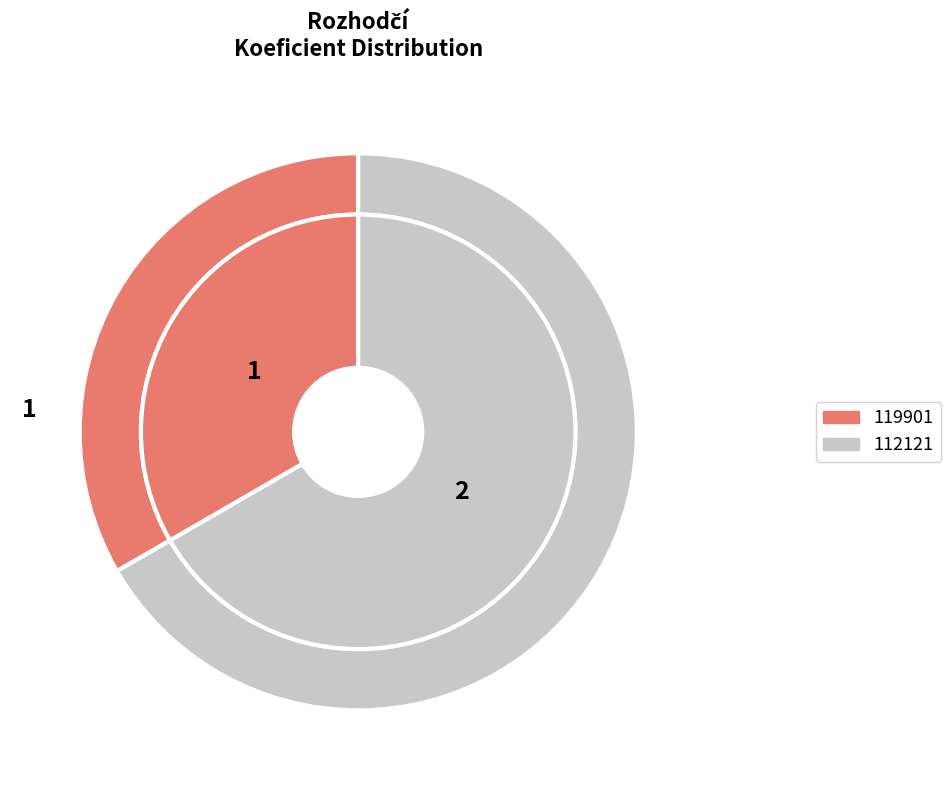

What is the change in value from 119901 to 112121?

+1